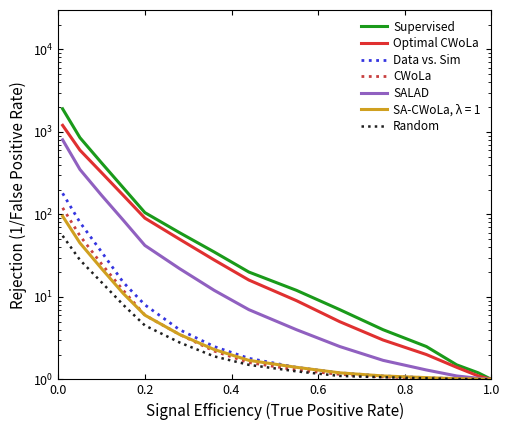

Which series has the widest spread of values?

Supervised